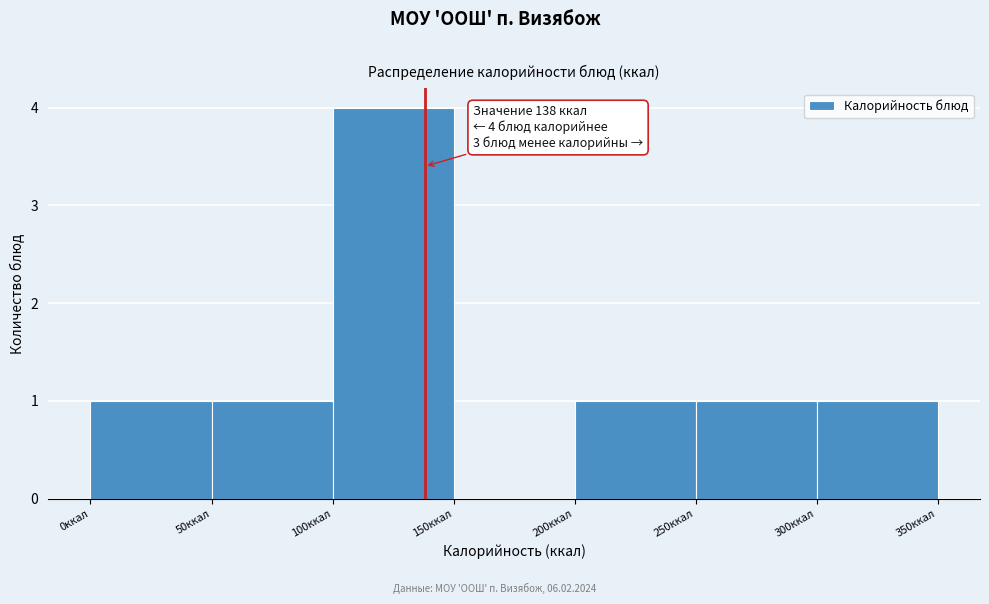

Which range on the x-axis has the tallest bar?

100 to 150